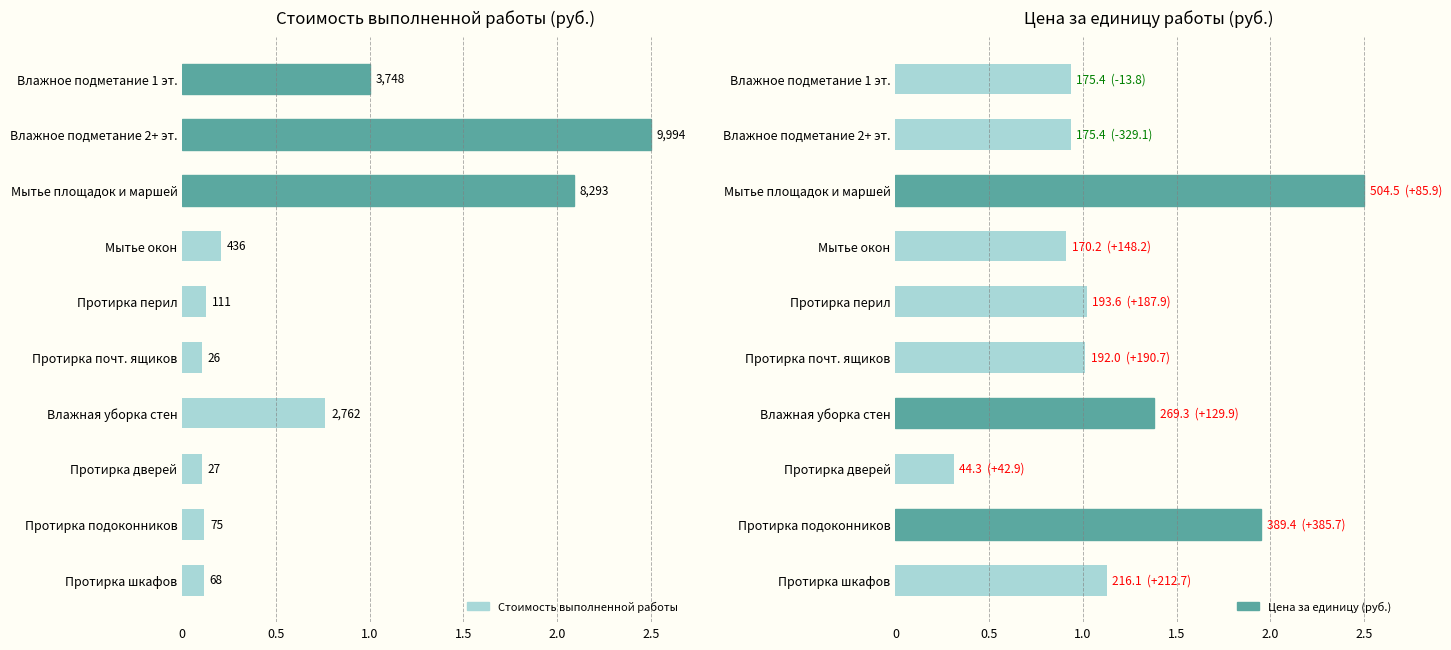

Between Протирка почт. ящиков and Протирка подоконников, which series saw the biggest shift?

Цена за единицу (руб.)